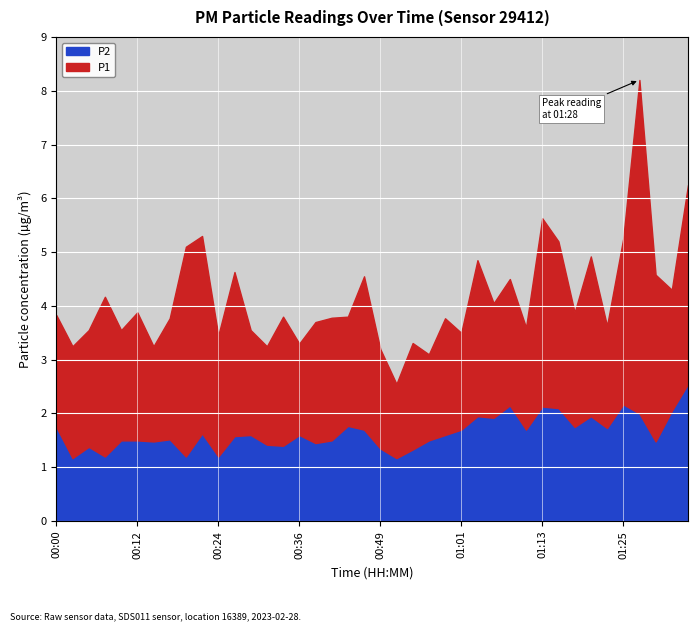

At which category does the chart reach its peak across all series?

01:28